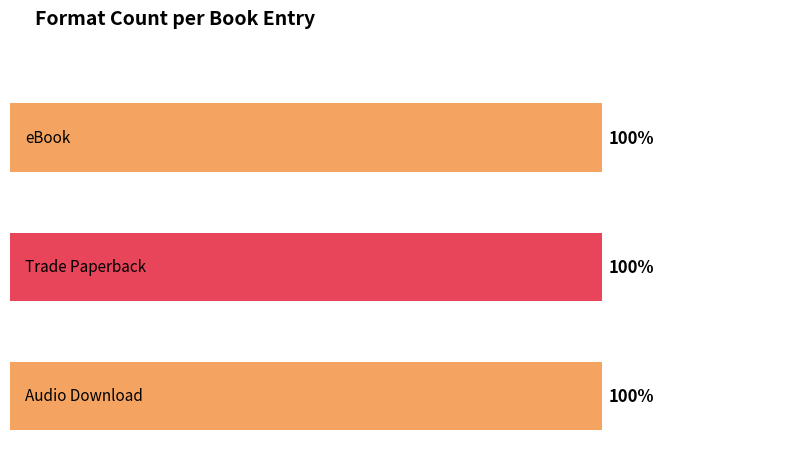

Does the chart contain any negative values?

No